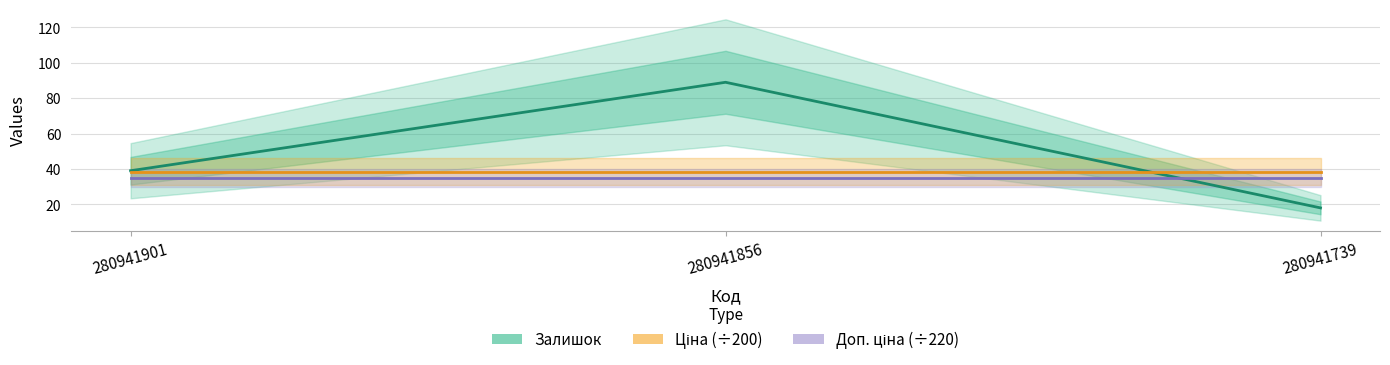

Between 280941901 and 280941739, which is larger?

280941901